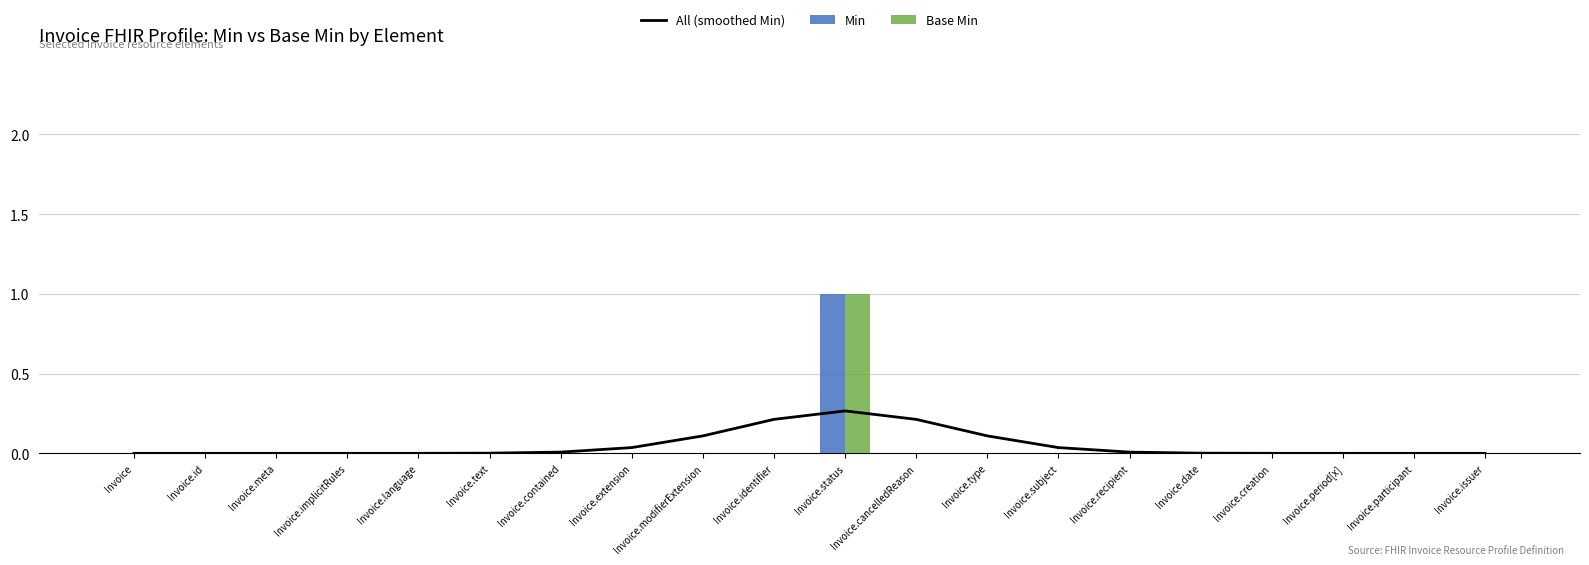

What are all the series names shown in the legend?

All (smoothed Min), Min, Base Min